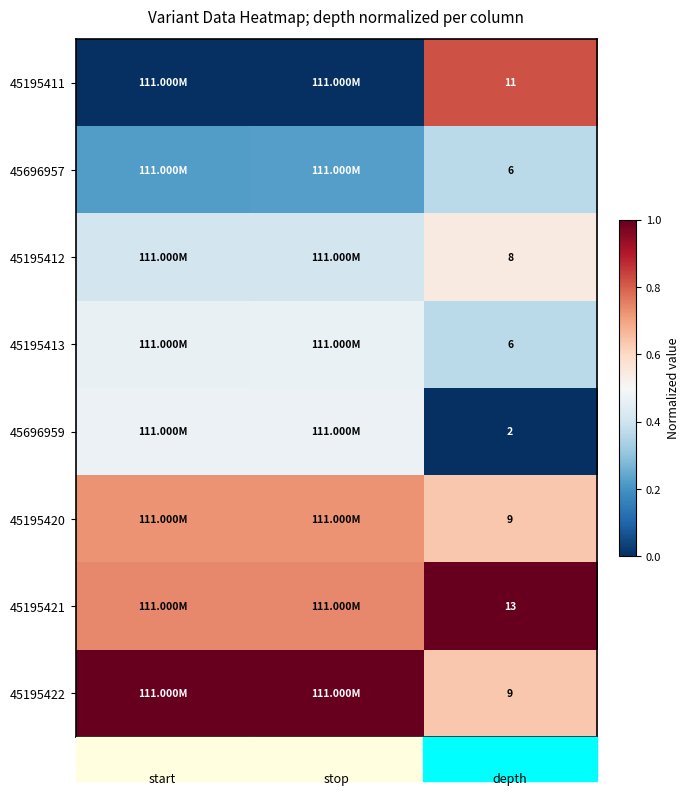

What is the maximum value shown in the chart?

1.0